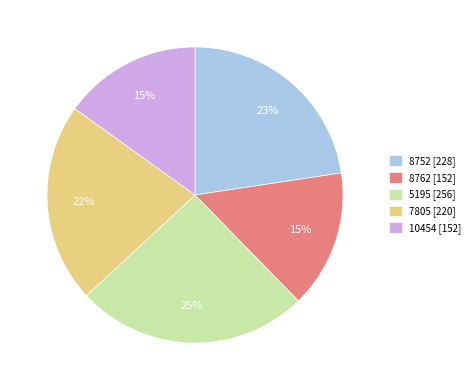

To the nearest percent, what is the difference between the largest and smallest slice percentages?

10%